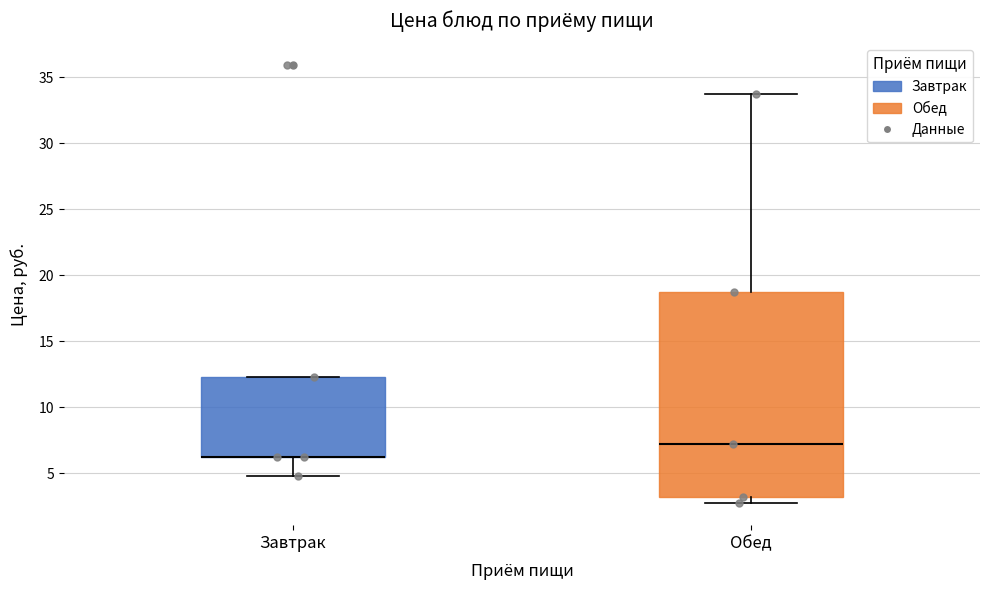

Reading left to right, transcribe this box plot: for each box, give where its median line is, the range the box spans, and where its two whiskers end, as read against the y-axis. The values are not printed on the chart, so give them approximately, as read against the axis.

Завтрак: median 6.5 (drawn on the box's lower edge), box 6.5 to 12.5, whiskers 5.0 to 12.5
Обед: median 7.0, box 3.0 to 18.5, whiskers 2.5 to 33.5